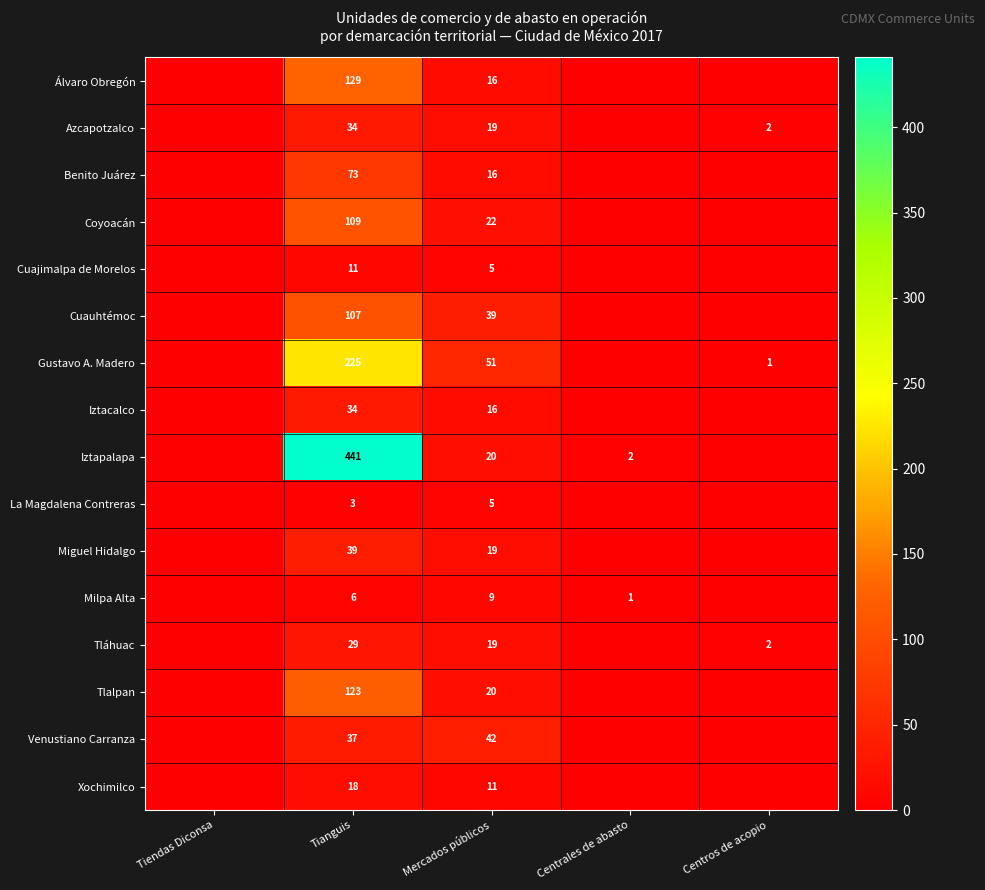

At which category is the sum across all series the highest?

Tianguis